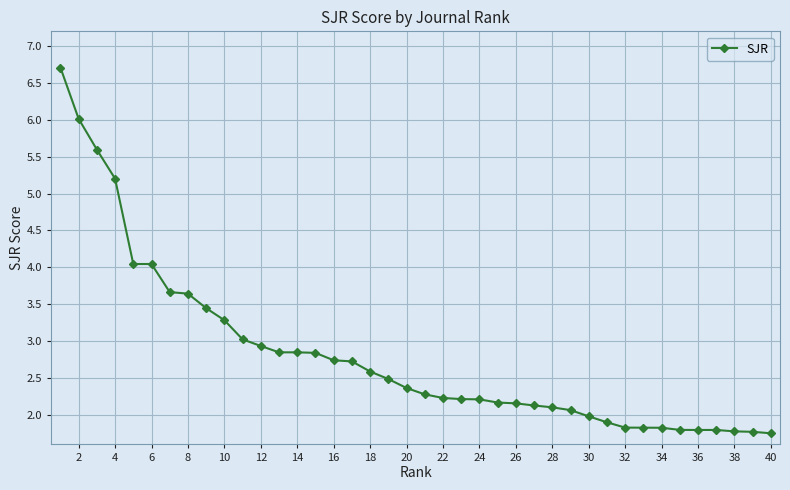

What is the value of the 18th point from the left?

2.6